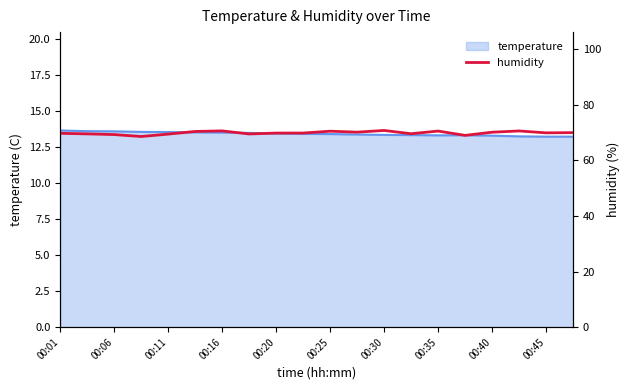

What is the sum of all values?

1398.0